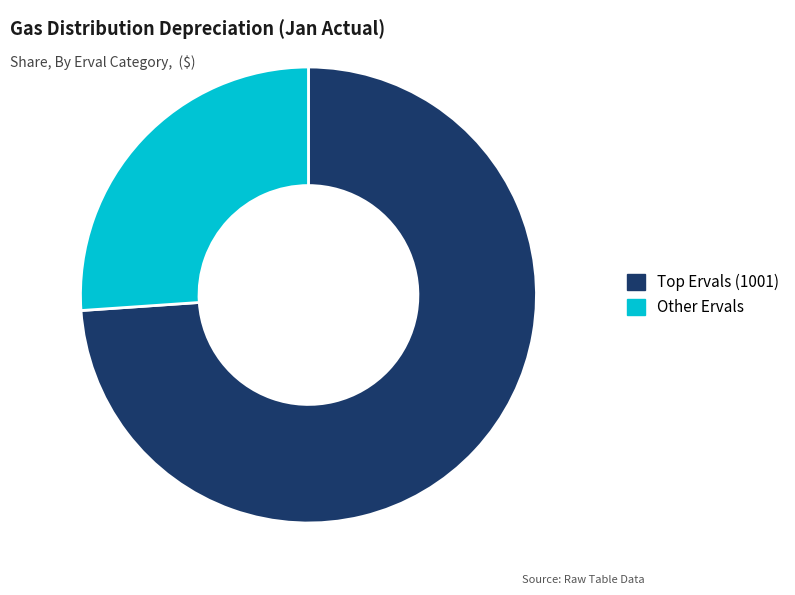

The Other Ervals slice represents 26% of the pie. True or false?

True